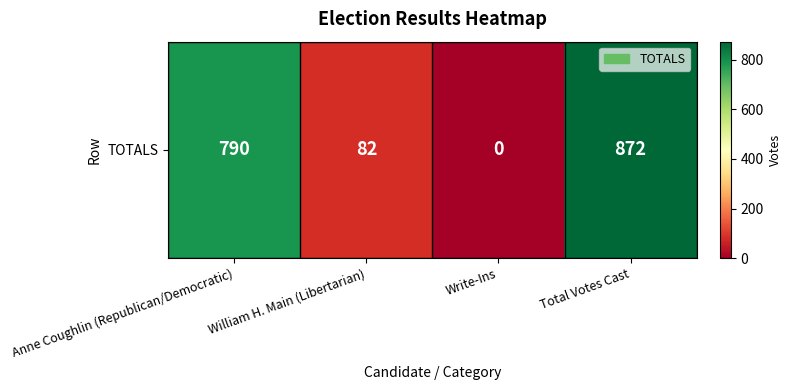

True or false: the data shows 134 at William H. Main (Libertarian).

False